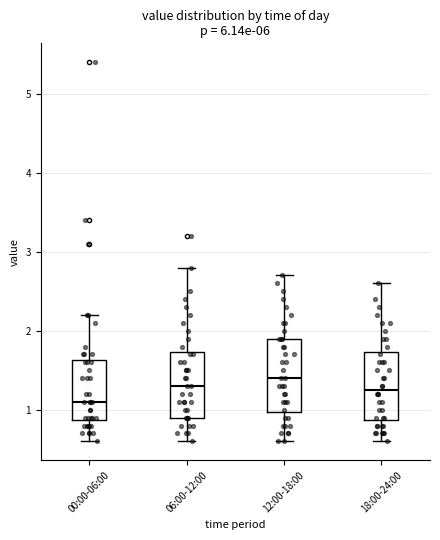

Reading left to right, transcribe this box plot: for each box, give where its median line is, the range the box spans, and where its two whiskers end, as read against the y-axis. The values are not printed on the chart, so give them approximately, as read against the axis.

00:00-06:00: median 1.1, box 0.9 to 1.6, whiskers 0.6 to 2.2
06:00-12:00: median 1.3, box 0.9 to 1.7, whiskers 0.6 to 2.8
12:00-18:00: median 1.4, box 1.0 to 1.9, whiskers 0.6 to 2.7
18:00-24:00: median 1.3, box 0.9 to 1.7, whiskers 0.6 to 2.6